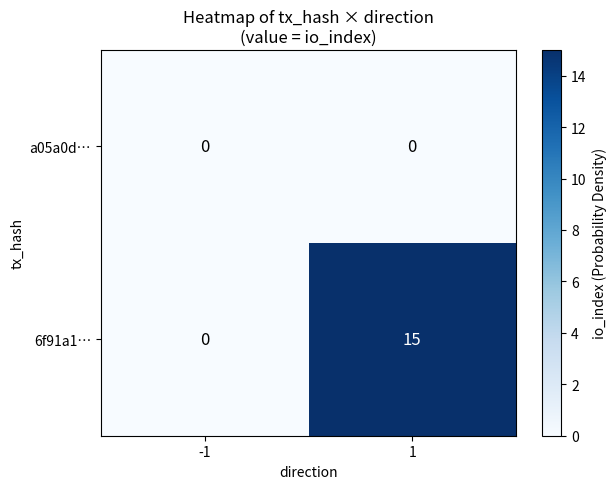

Reading right to left, list all the values displayed in this chart.

a05a0d…: 0	0
6f91a1…: 15	0